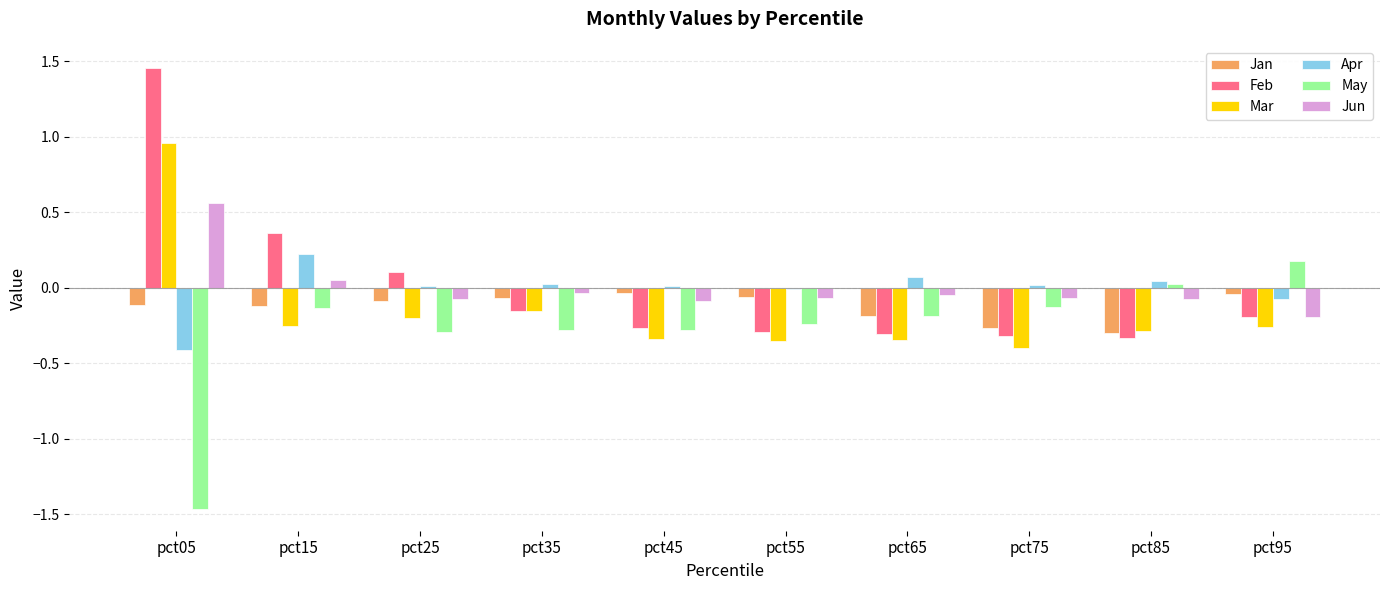

Is the value of Feb at pct55 greater than the value of Jun at pct95?

No